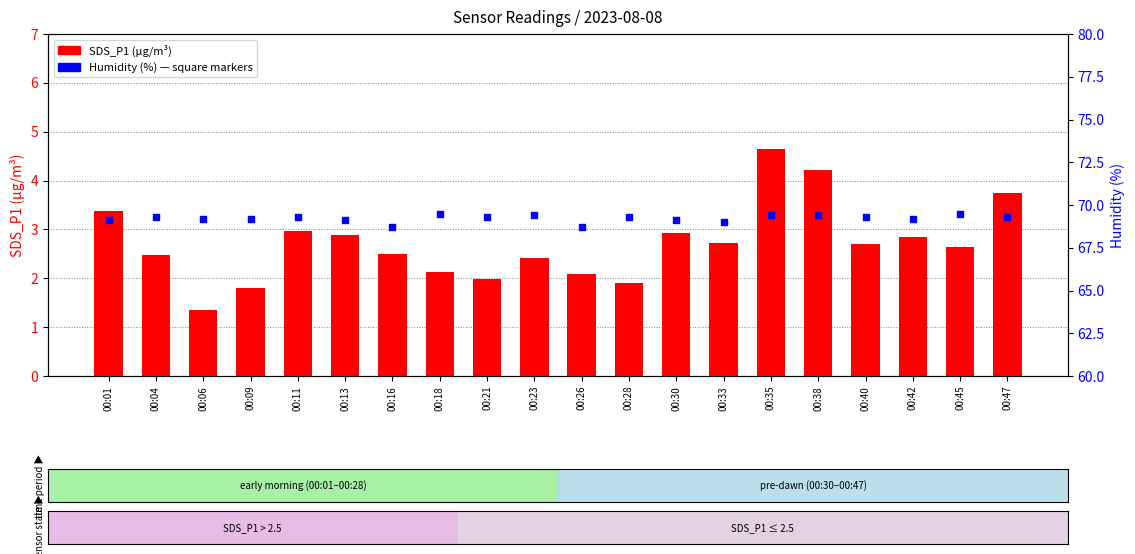

At which category is the sum across all series the highest?

00:35